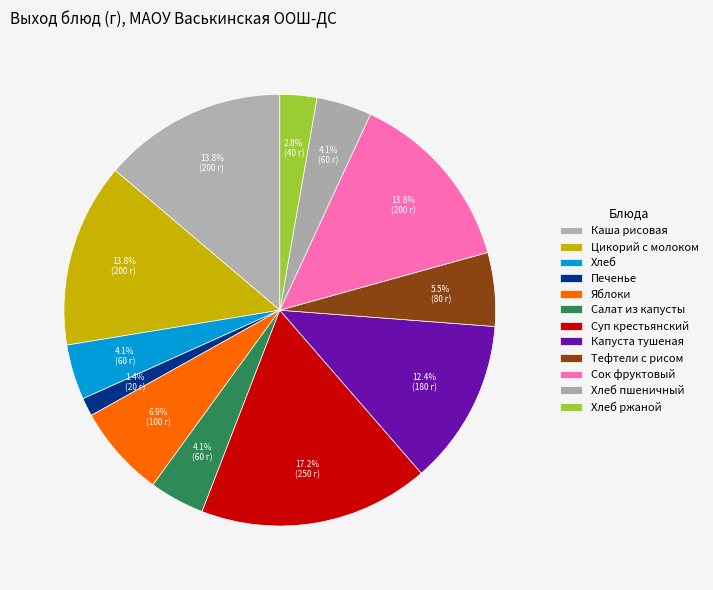

True or false: Хлеб пшеничный accounts for 4% of the total.

True